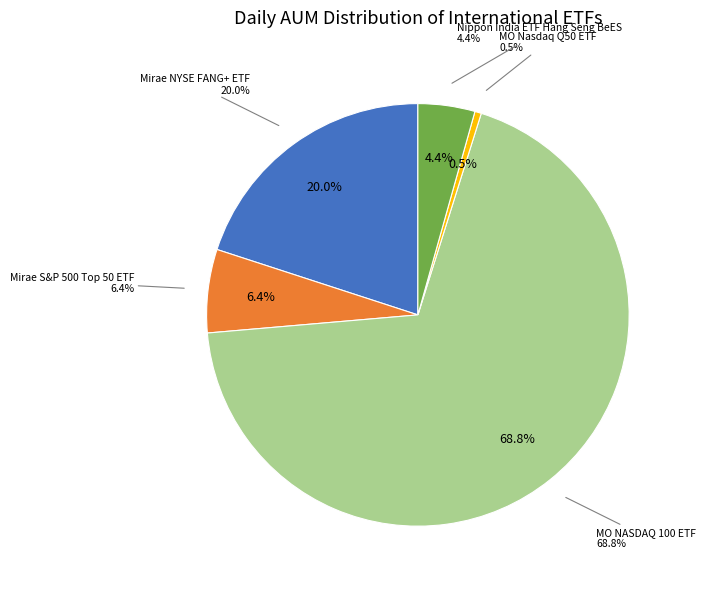

What percentage is the Mirae Asset NYSE FANG+ ETF slice, to the nearest percent?

20%